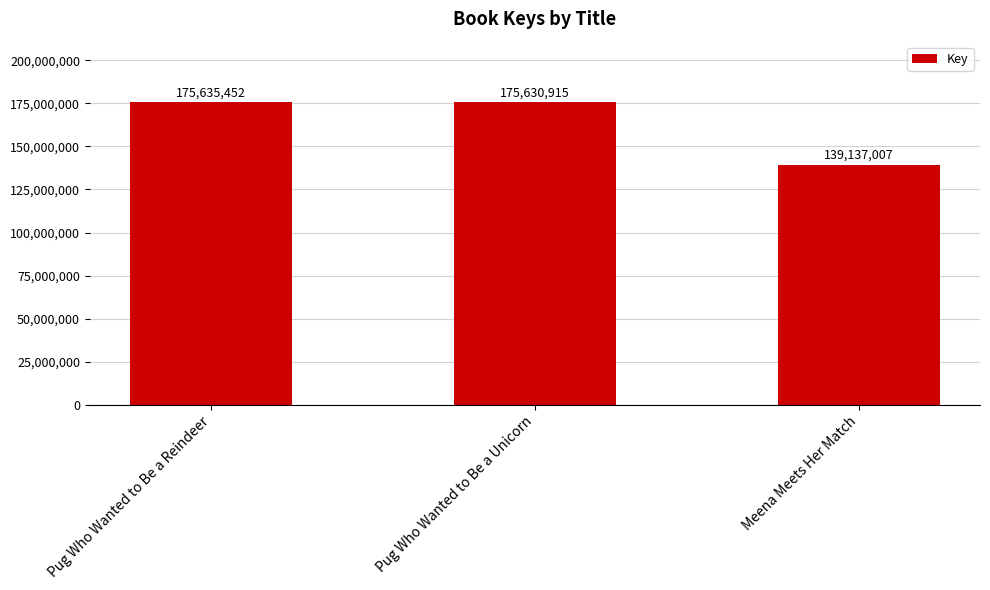

Reading left to right, list all the values displayed in this chart.

Pug Who Wanted to Be a Reindeer=175635452	Pug Who Wanted to Be a Unicorn=175630915	Meena Meets Her Match=139137007